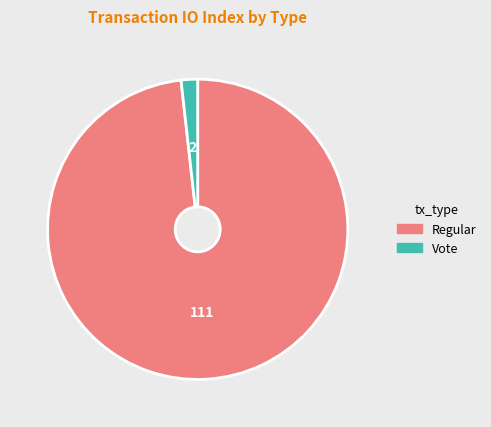

Combined, do Regular and Vote account for over 50%?

Yes